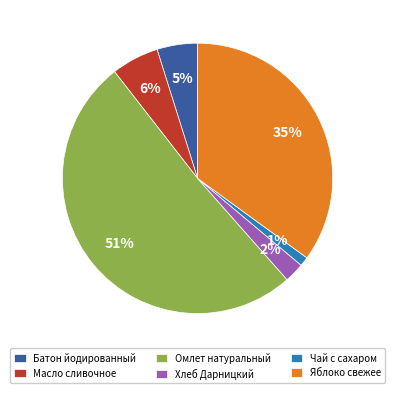

What is the majority slice?

Омлет натуральный